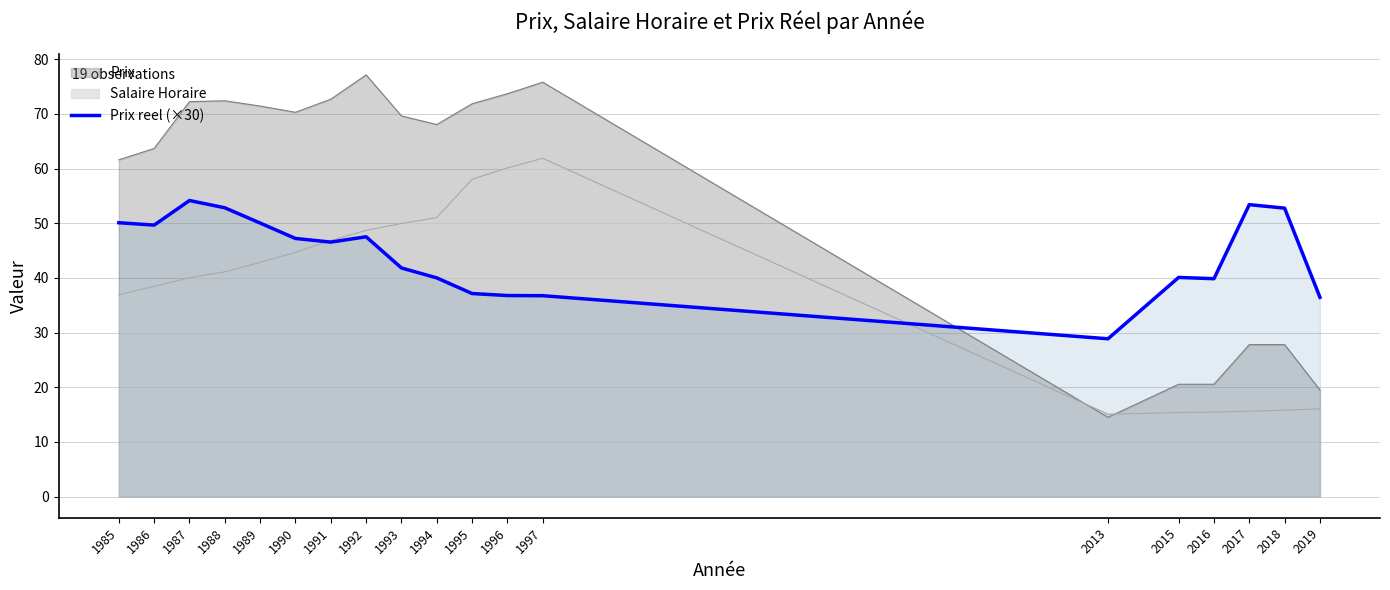

How many lines are shown in the chart?

3